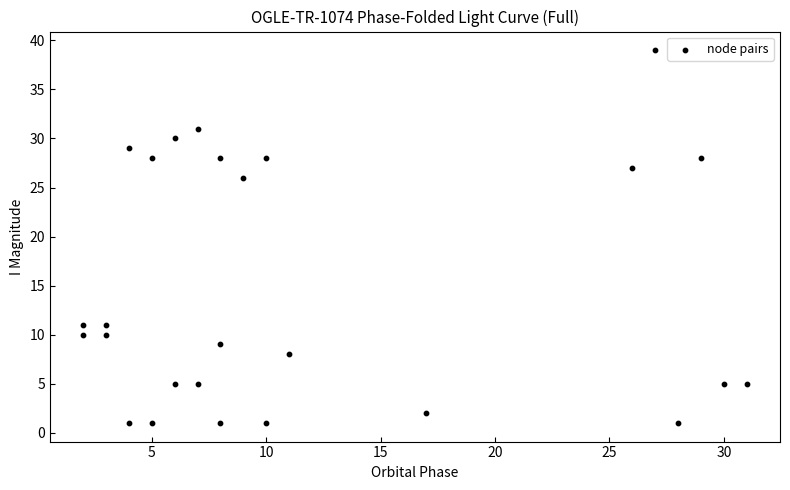

What Y value in the scatter plot is closest to 20?

26